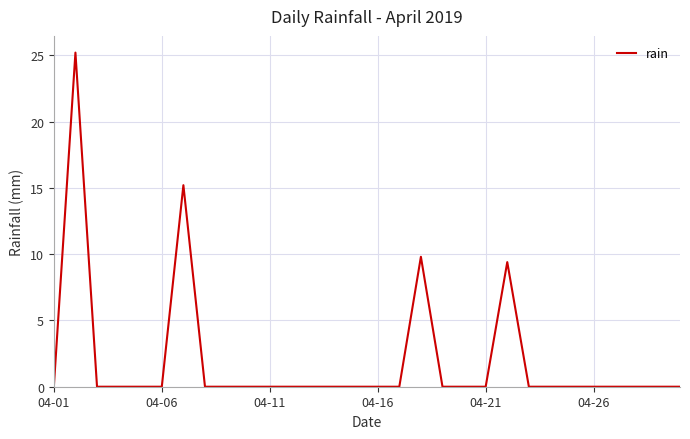

What is the maximum value shown in the chart?

25.2